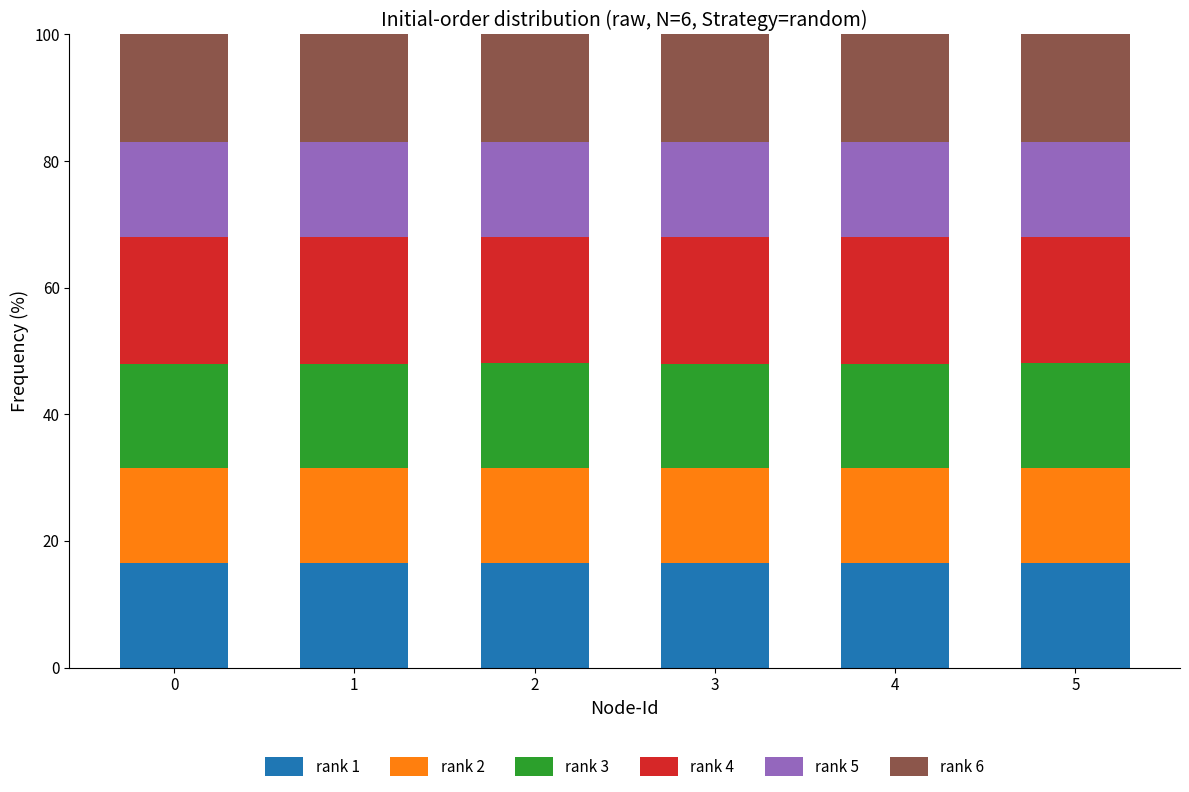

What is the total value across all series at 0?

100.0